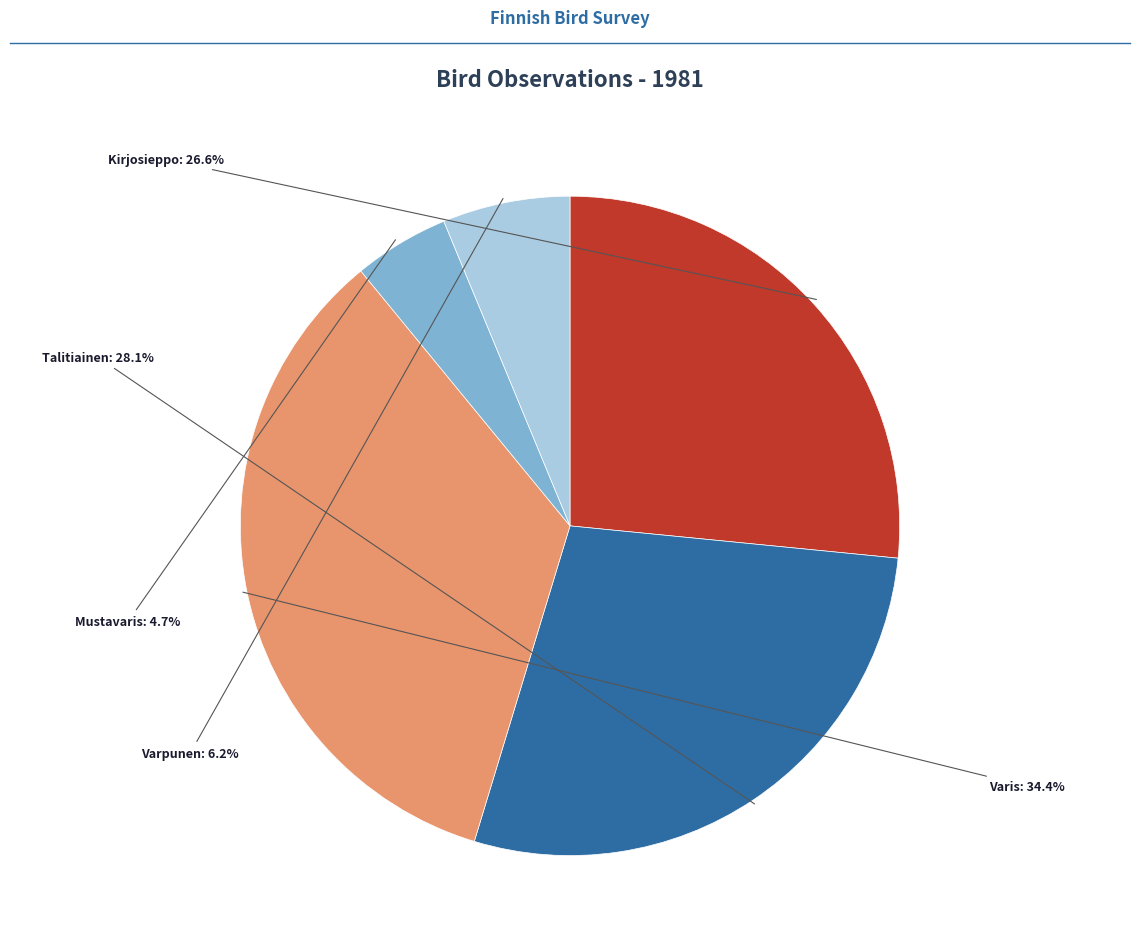

Is there any slice that represents more than half of the pie?

No